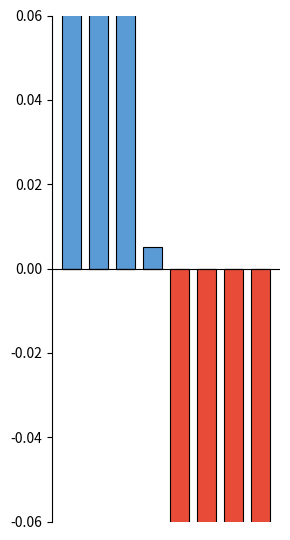

What value does the Below Mean series have at 6?

-0.2